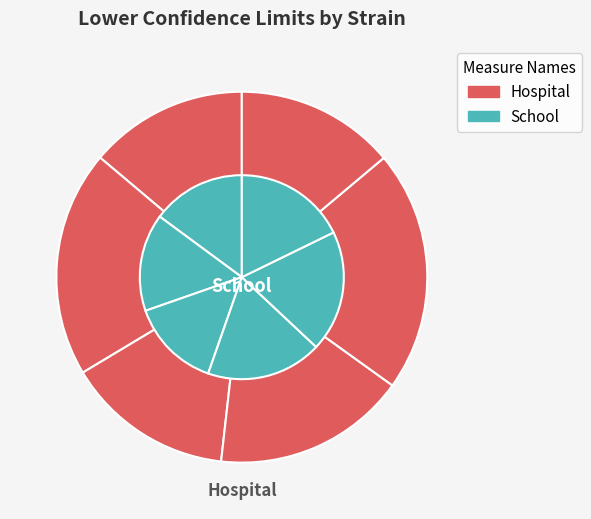

To the nearest percent, what is the difference between the largest and smallest slice percentages?

4%